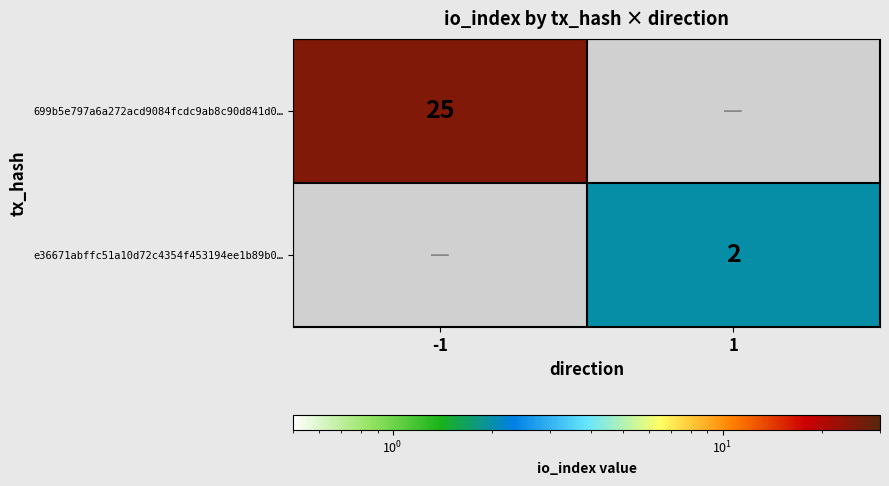

The value of 699b5e797a6a272acd9084fcdc9ab8c90d841d0… at -1 is 25. True or false?

True